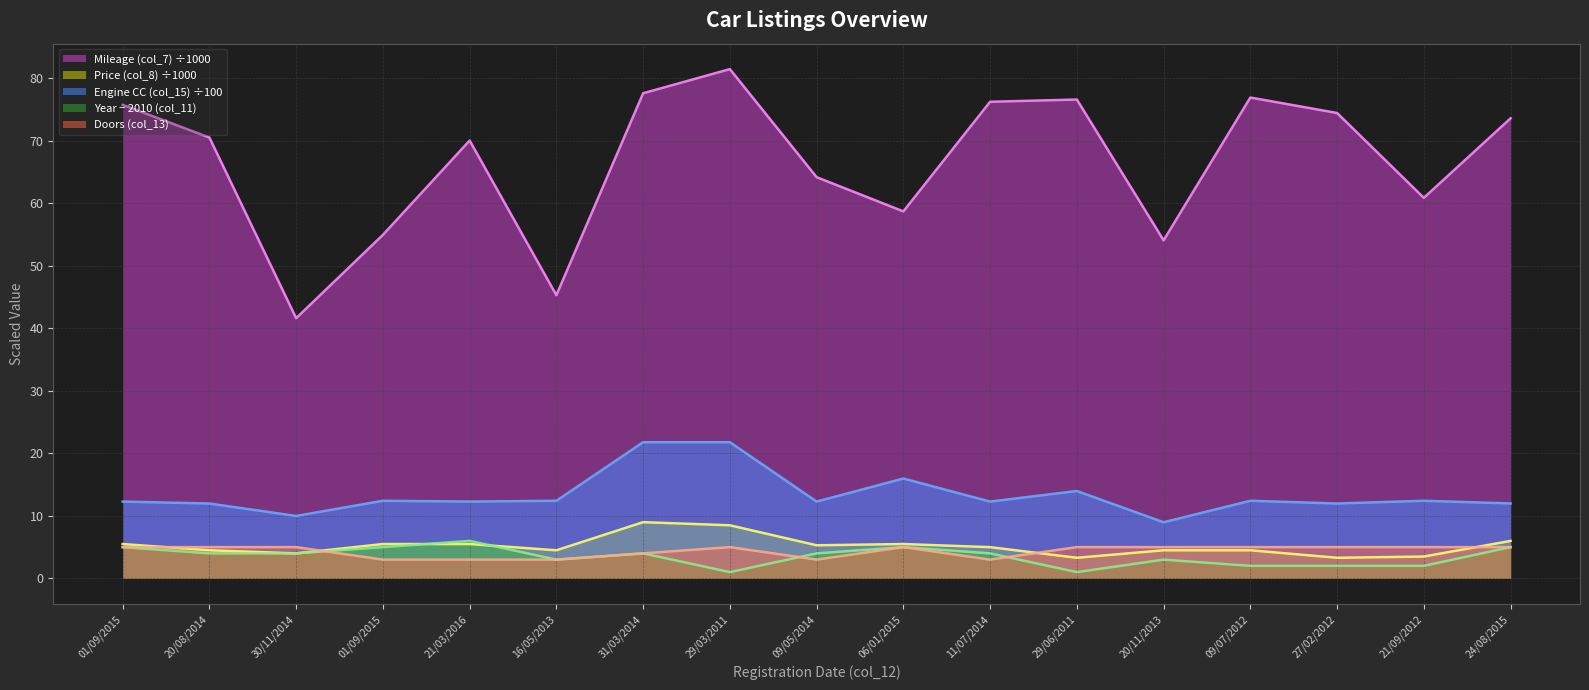

Which series changed the most between 29/03/2011 and 24/08/2015?

Engine CC (col_15) ÷100